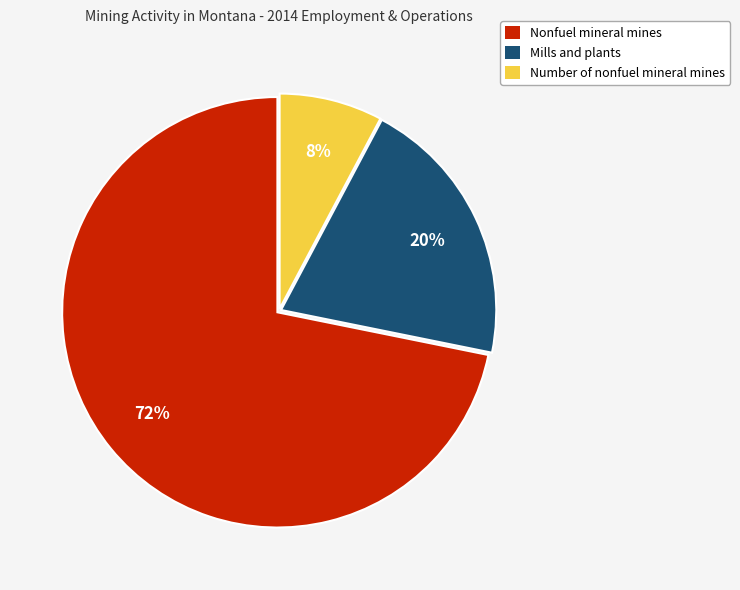

Do Number of nonfuel mineral mines and Nonfuel mineral mines together represent more than half of the pie?

Yes